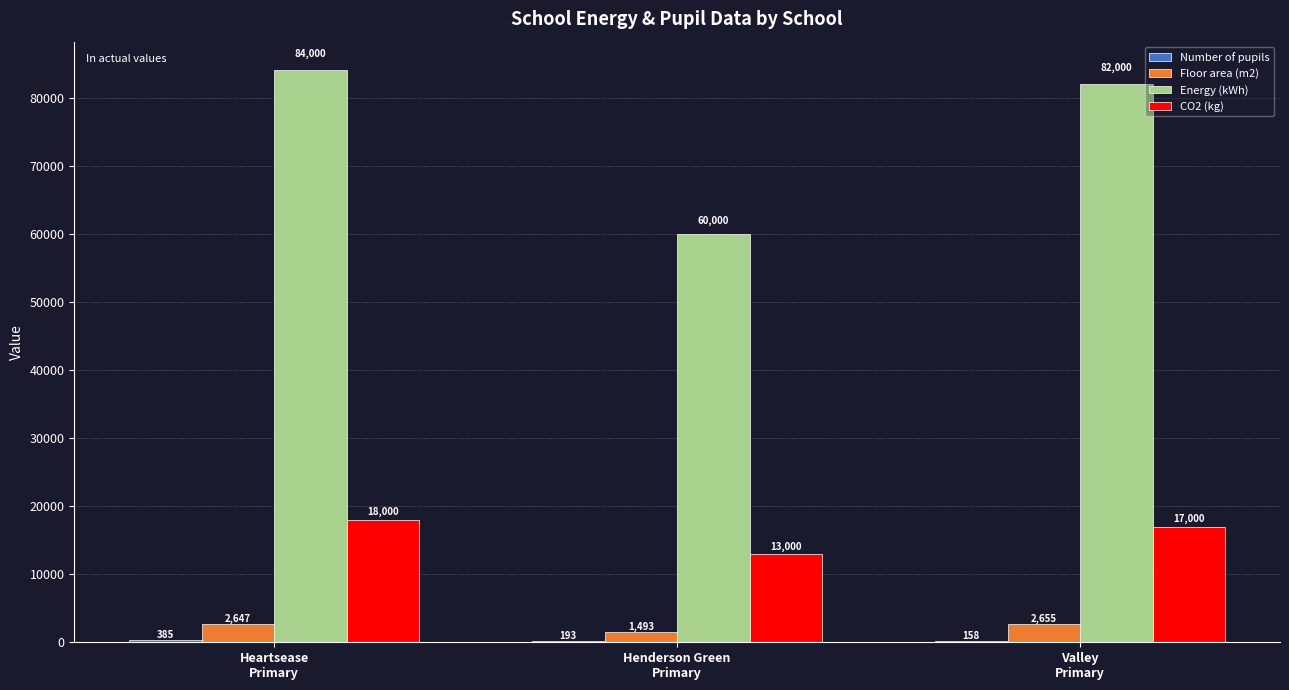

How many series are shown in this chart?

4